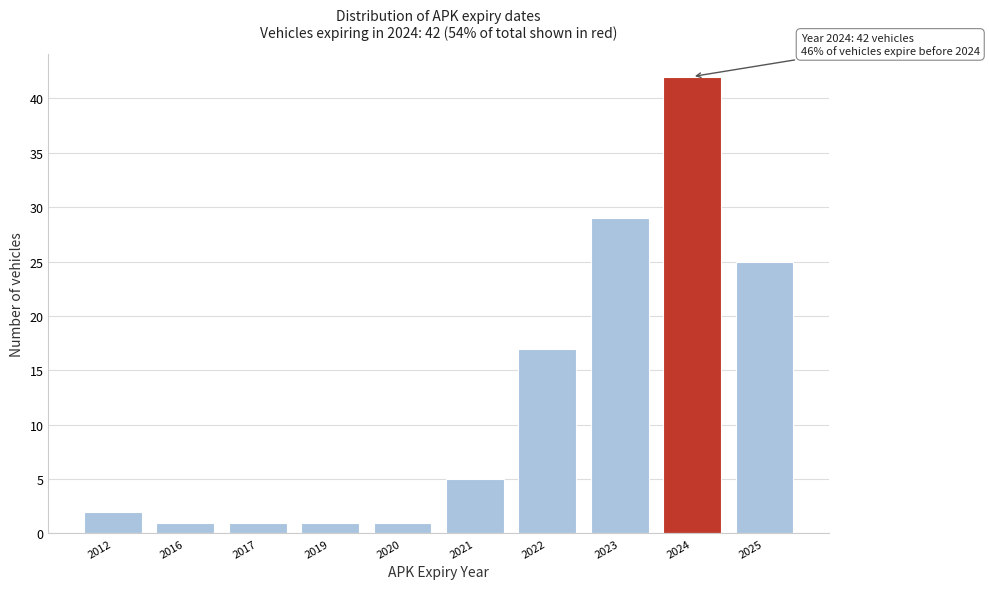

Reading left to right, extract all data points from this chart.

2	1	1	1	1	5	17	29	42	25